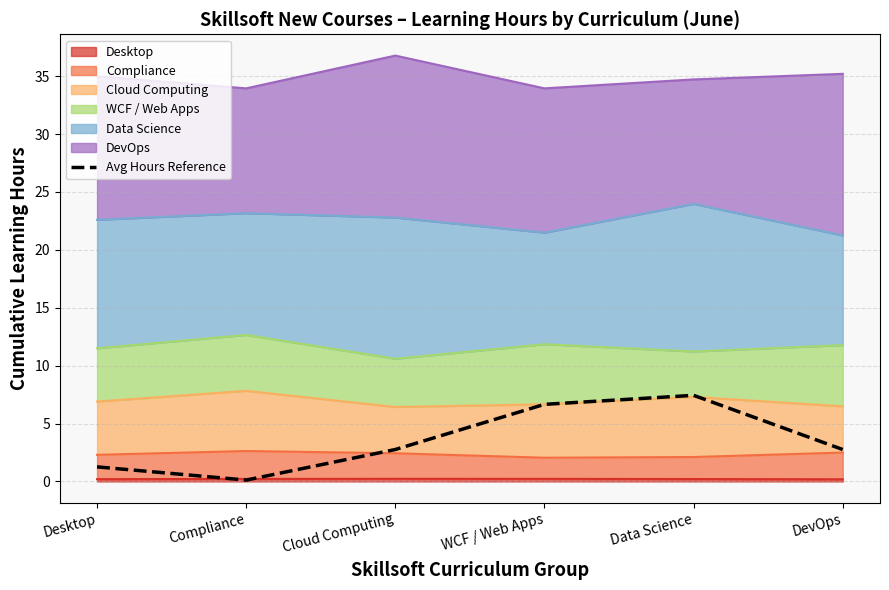

Where is the first local maximum?

Data Science